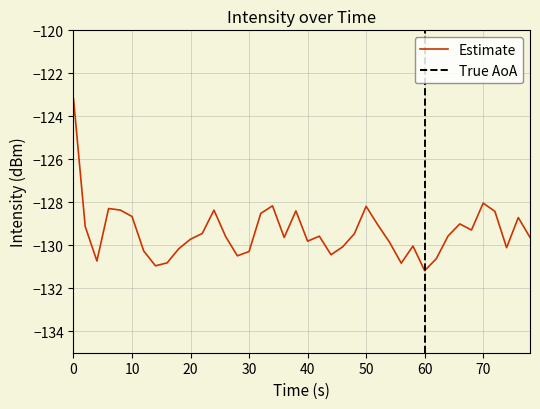

What is the lowest value of the Estimate series?

-131.2